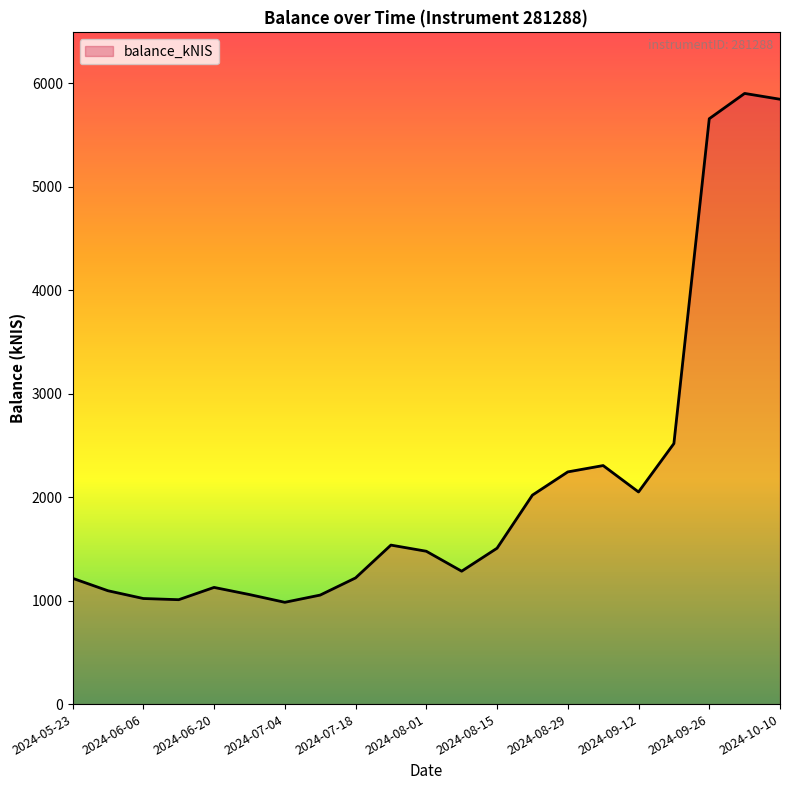

What is the difference between the maximum and minimum values?

4916.7